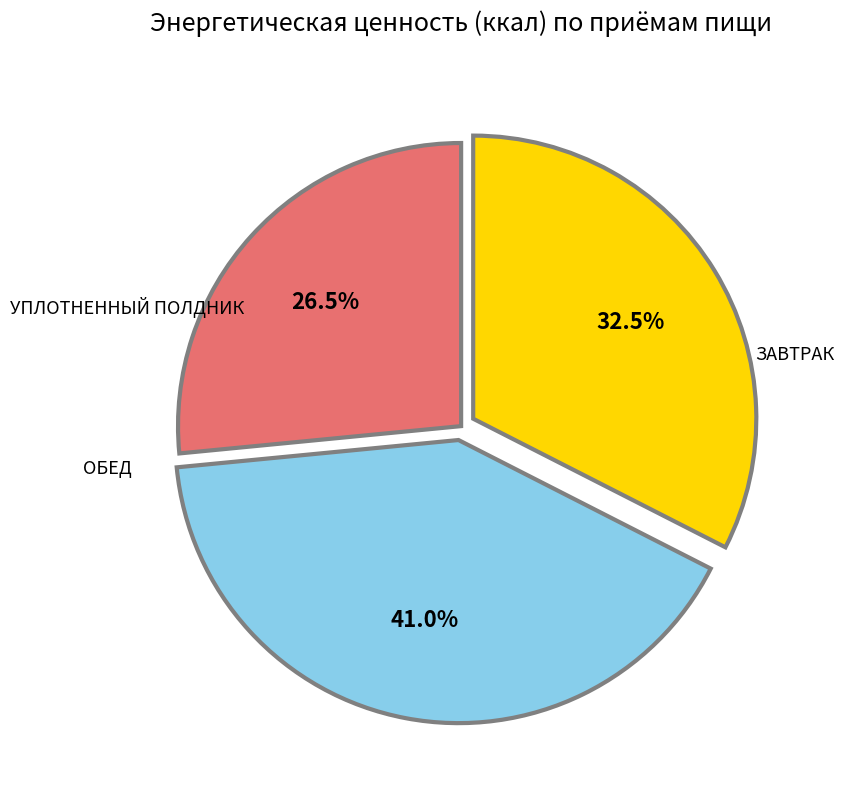

How many segments does this pie chart have?

3